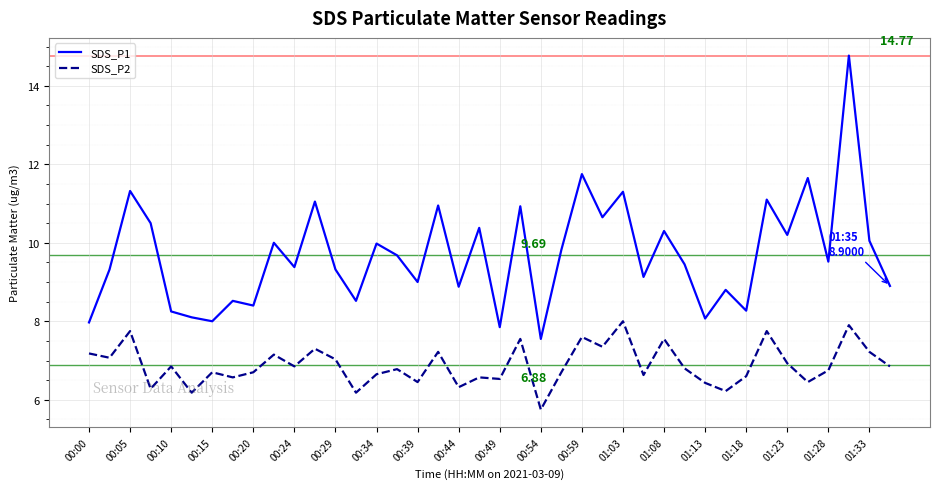

Which series has the widest spread of values?

SDS_P1